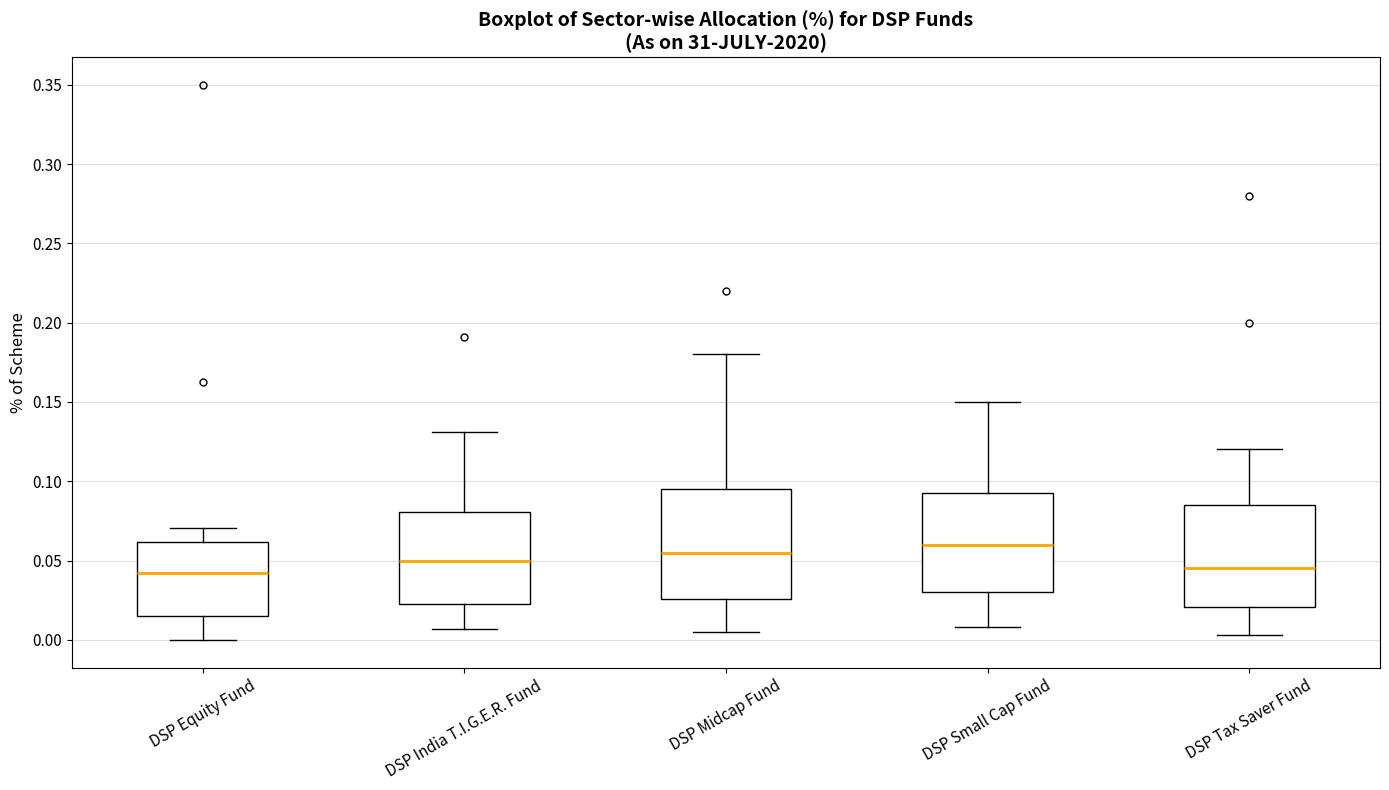

Reading left to right, read every box against the y-axis: the position of its median line, the range the box covers, and the ends of its whiskers. The values are not printed on the chart, so give them approximately, as read against the axis.

DSP Equity Fund: median 0.040, box 0.015 to 0.060, whiskers 0.000 to 0.070
DSP India T.I.G.E.R. Fund: median 0.050, box 0.020 to 0.080, whiskers 0.005 to 0.130
DSP Midcap Fund: median 0.055, box 0.025 to 0.095, whiskers 0.005 to 0.180
DSP Small Cap Fund: median 0.060, box 0.030 to 0.095, whiskers 0.010 to 0.150
DSP Tax Saver Fund: median 0.045, box 0.020 to 0.085, whiskers 0.005 to 0.120